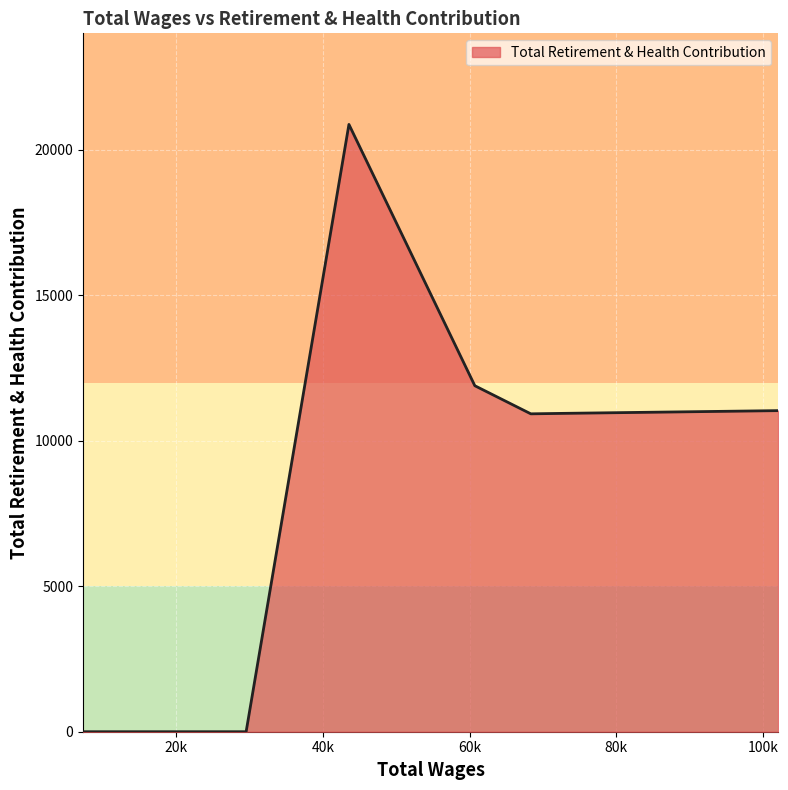

What is the average value?

9380